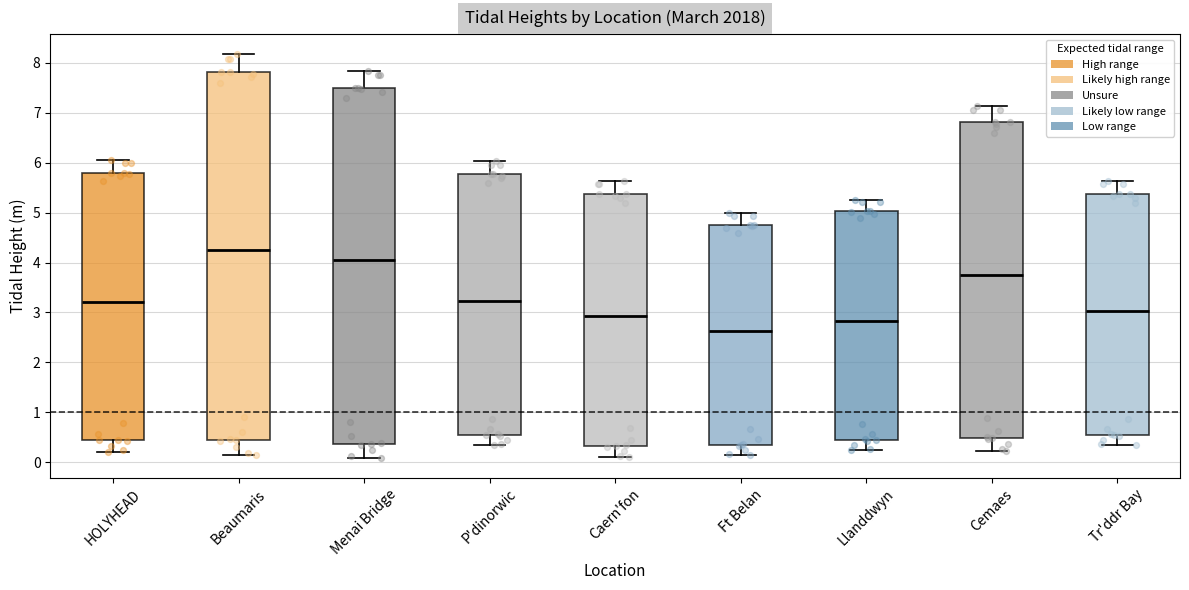

Comparing the boxes themselves (not the whiskers), which one is the tallest?

Beaumaris